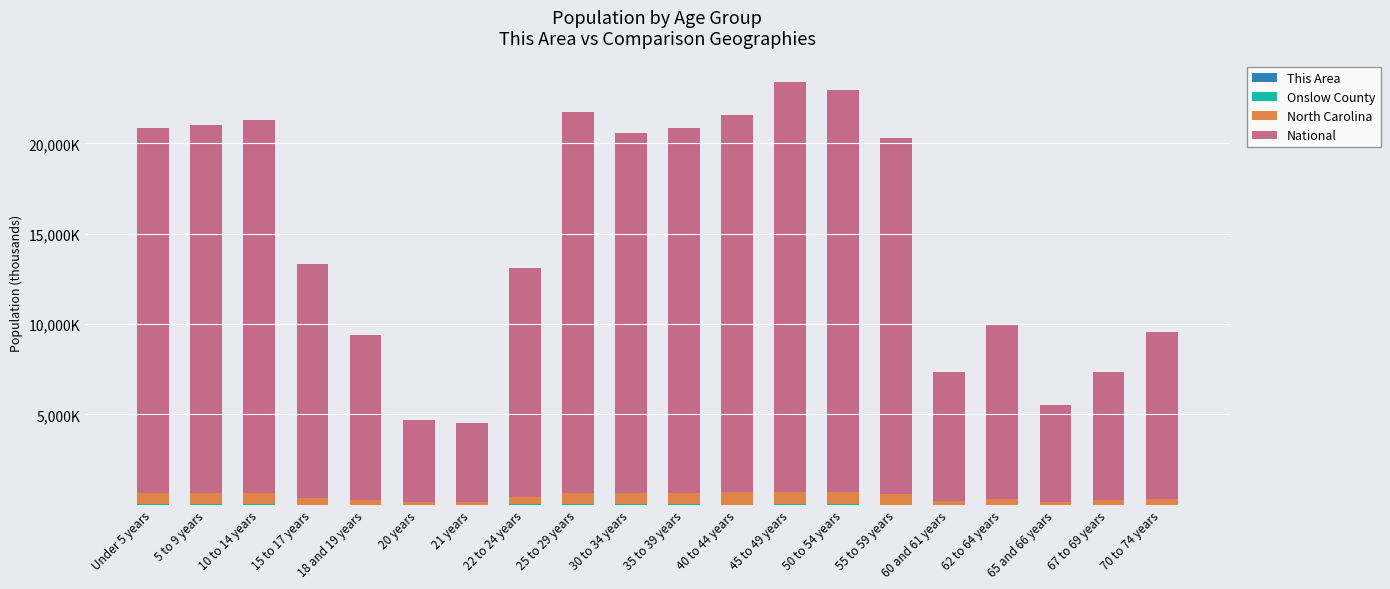

What is the difference between the This Area values at 10 to 14 years and 30 to 34 years?

0.1